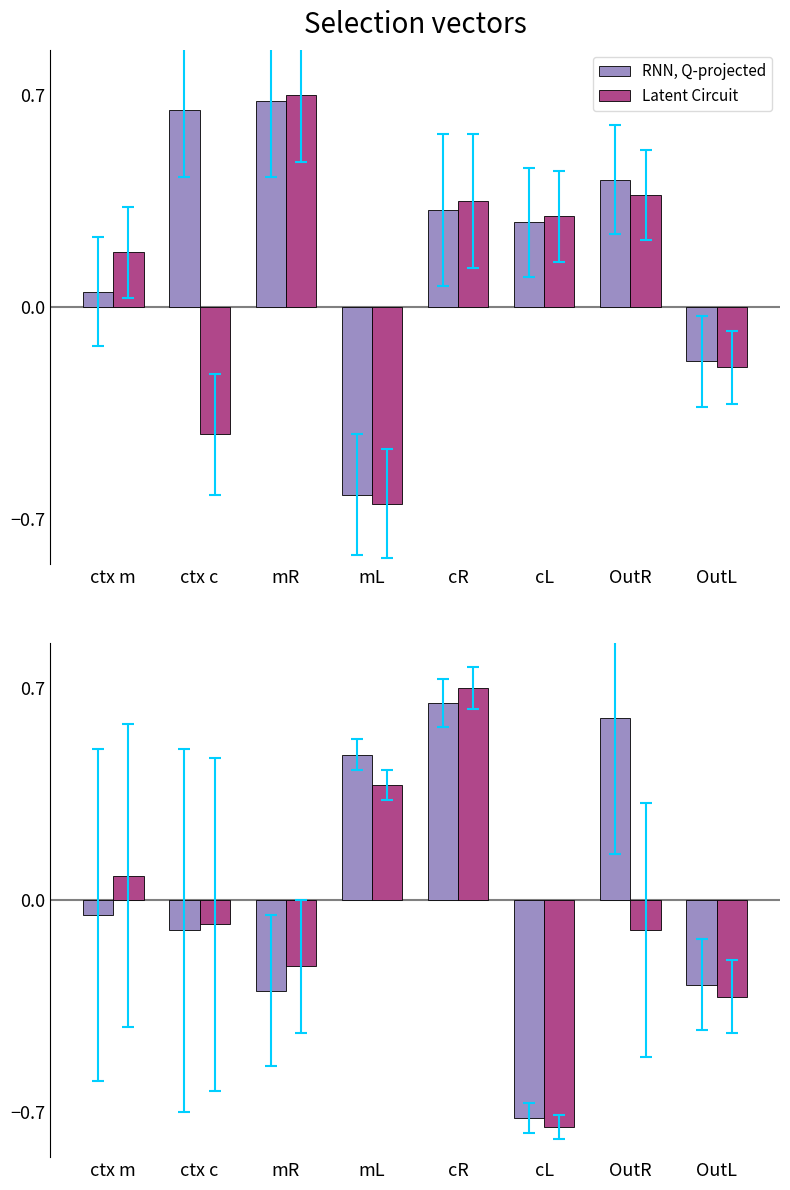

Rank the series by their maximum value, from highest to lowest.

Latent Circuit, RNN, Q-projected